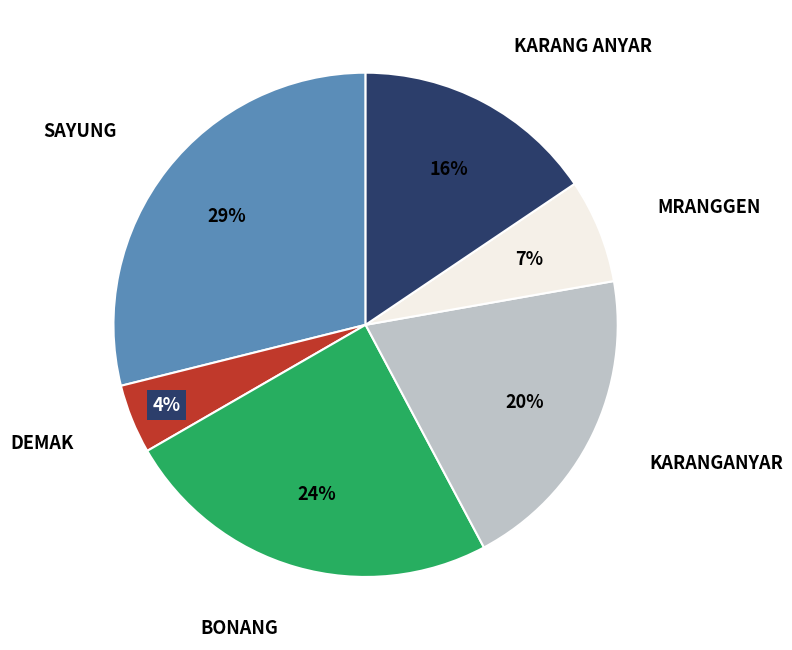

To the nearest percent, what portion does KARANG ANYAR represent?

16%